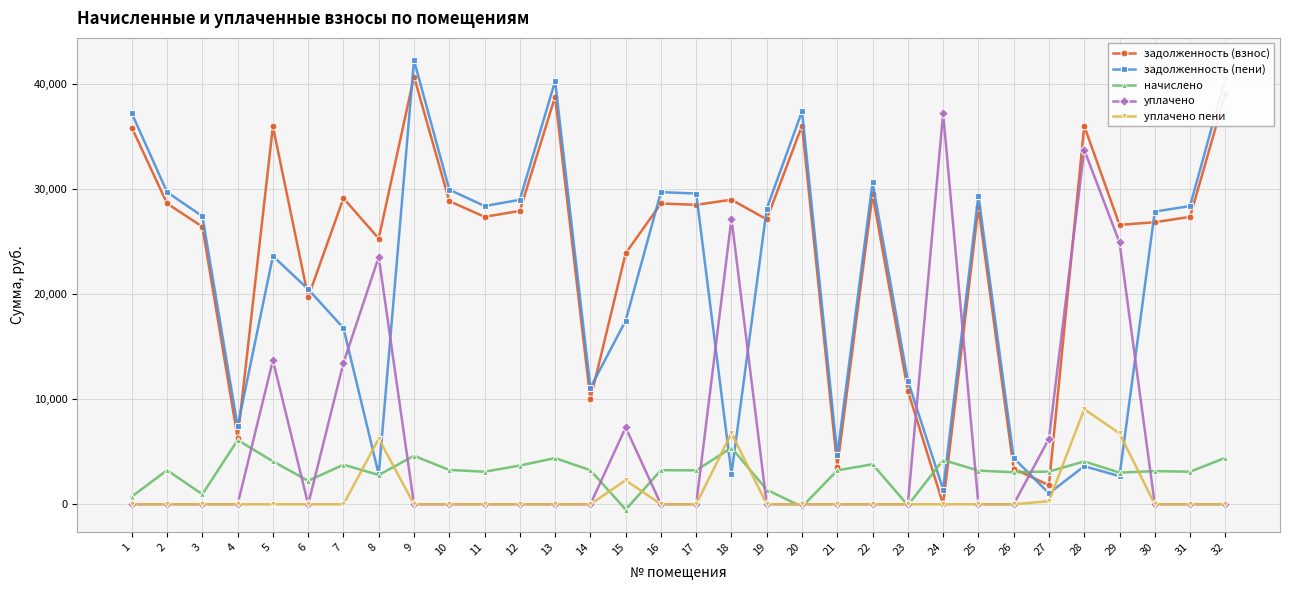

Which series has the largest total across all categories?

задолженность (взнос)